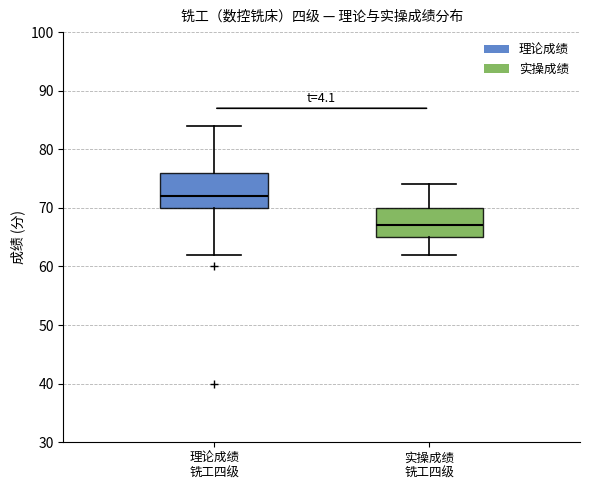

Reading left to right, read every box against the y-axis: the position of its median line, the range the box covers, and the ends of its whiskers. The values are not printed on the chart, so give them approximately, as read against the axis.

理论成绩 铣工四级: median 72, box 70 to 76, whiskers 62 to 84
实操成绩 铣工四级: median 67, box 65 to 70, whiskers 62 to 74